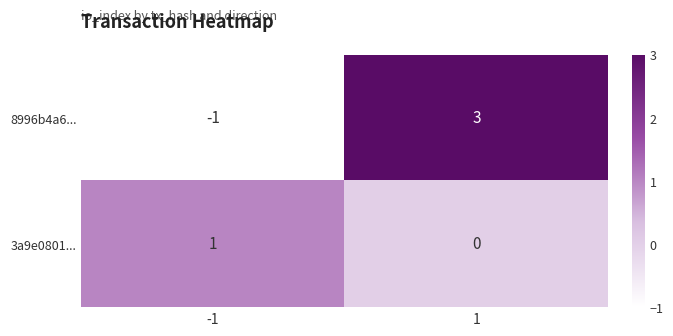

What is the greatest value displayed?

3